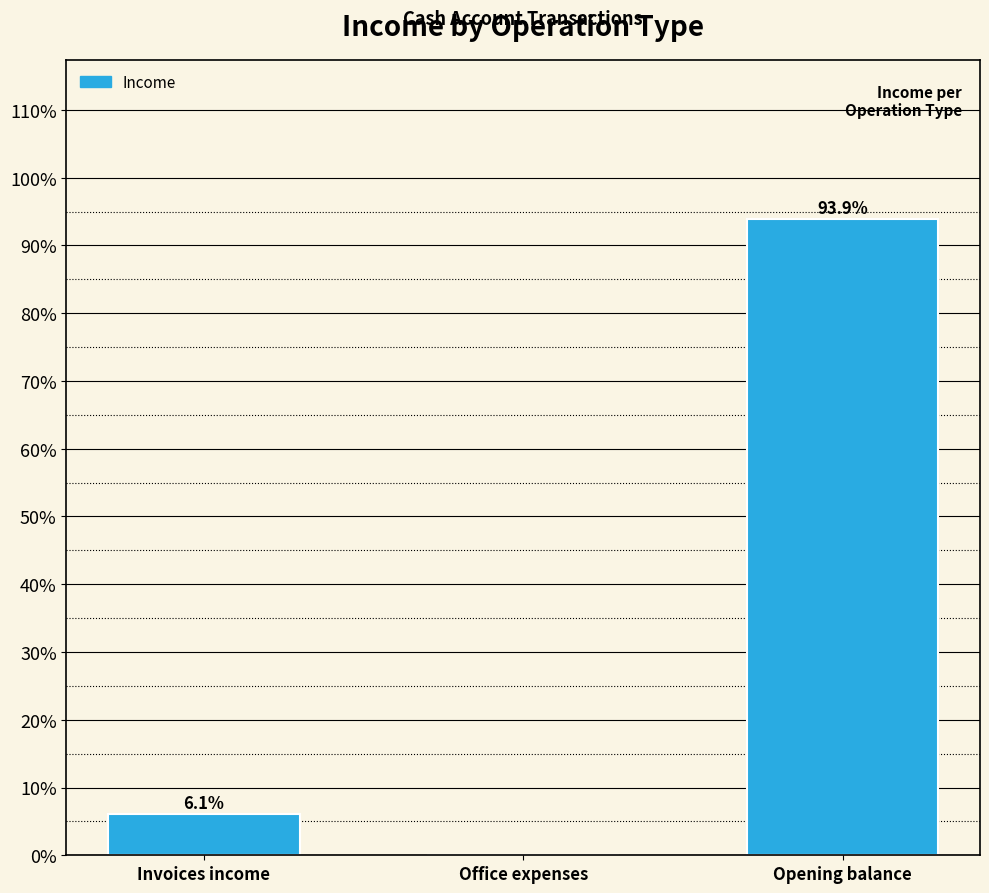

What is the change in value from Office expenses to Opening balance?

+93.9